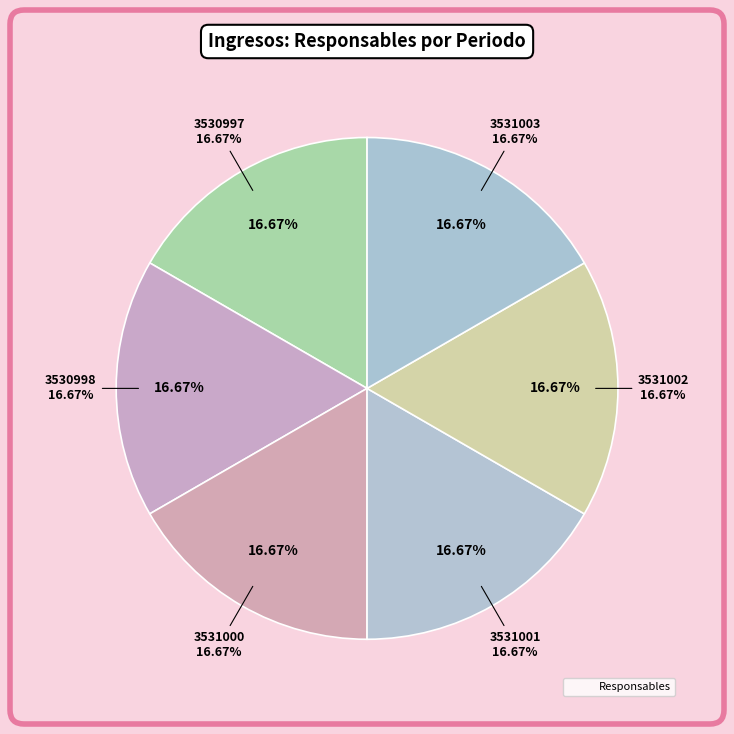

How many segments does this pie chart have?

6